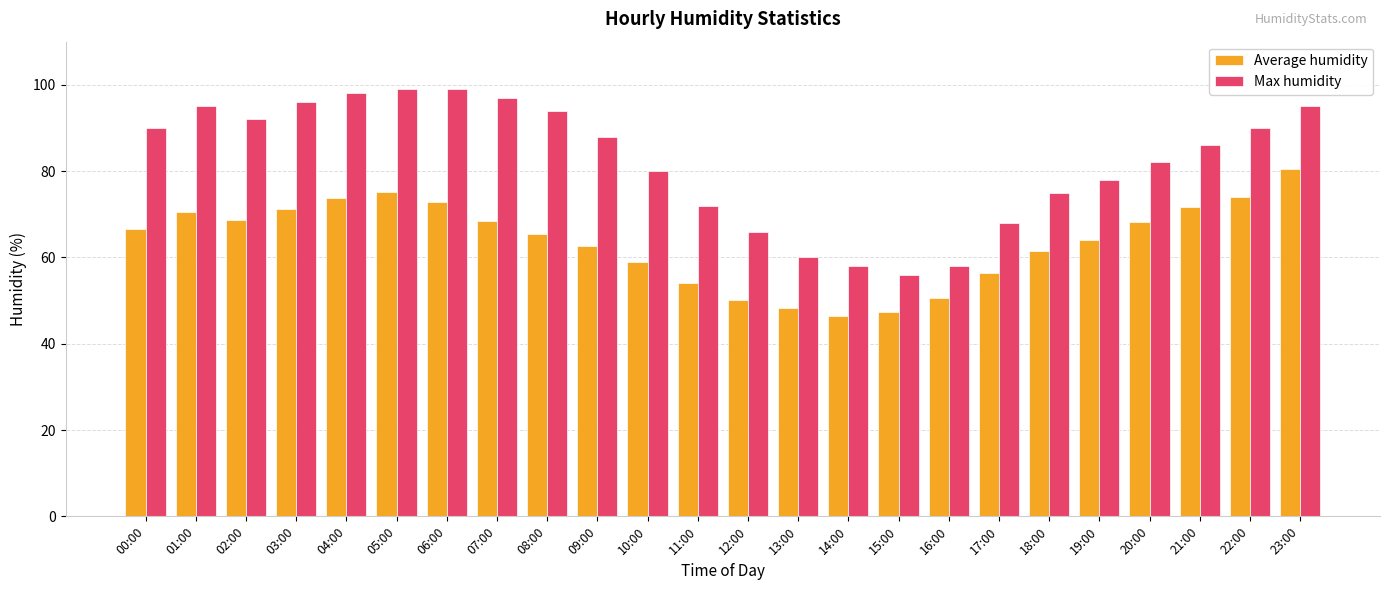

Rank the series by their maximum value, from highest to lowest.

Max humidity, Average humidity